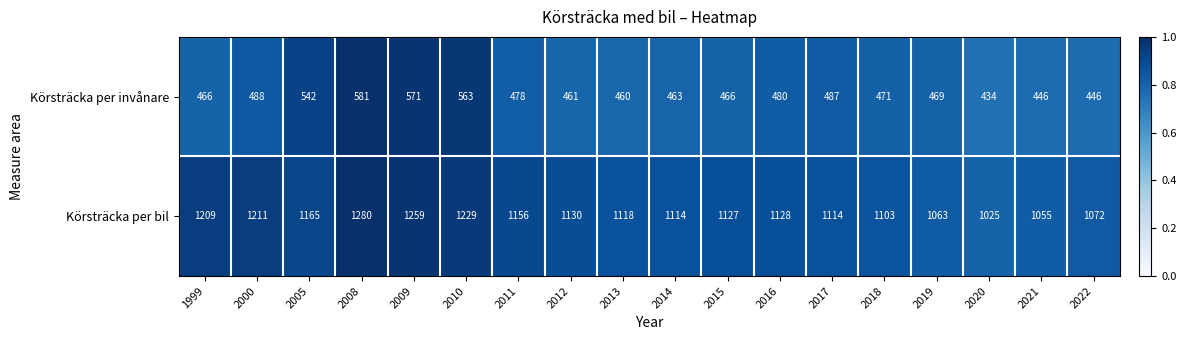

Rank the series at 2013 from lowest to highest value.

Körsträcka per invånare, Körsträcka per bil